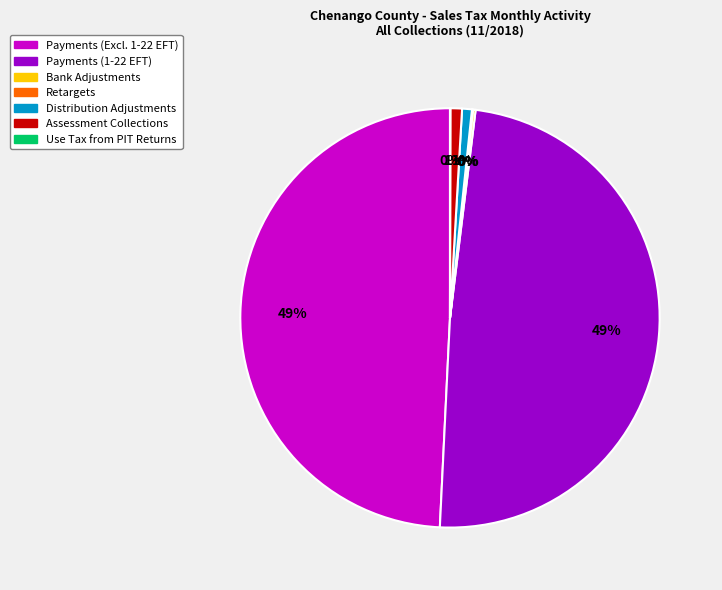

To the nearest percent, what is the average slice percentage?

14%